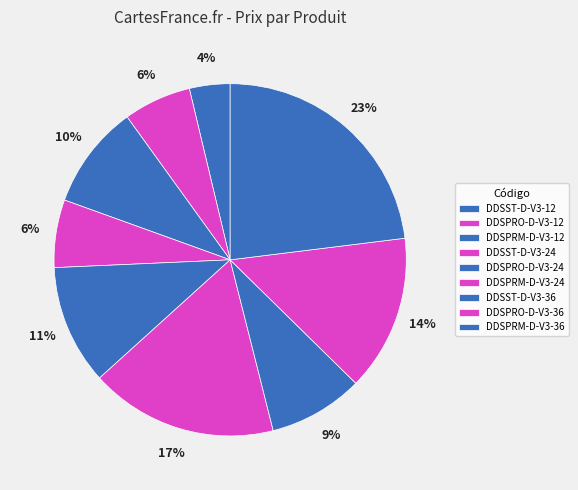

To the nearest percent, what portion does DDSST-D-V3-36 represent?

9%